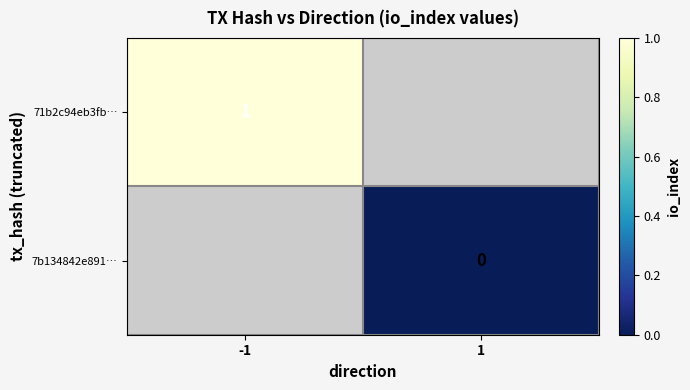

The 71b2c94eb3fb… series shows 0 at -1. True or false?

False